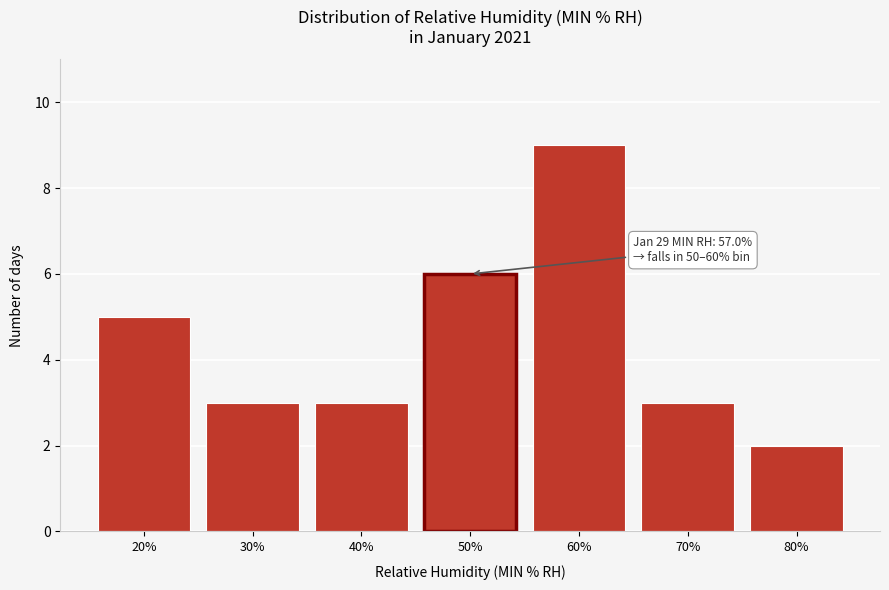

Reading left to right, extract all data points from this chart.

20%=5	30%=3	40%=3	50%=6	60%=9	70%=3	80%=2